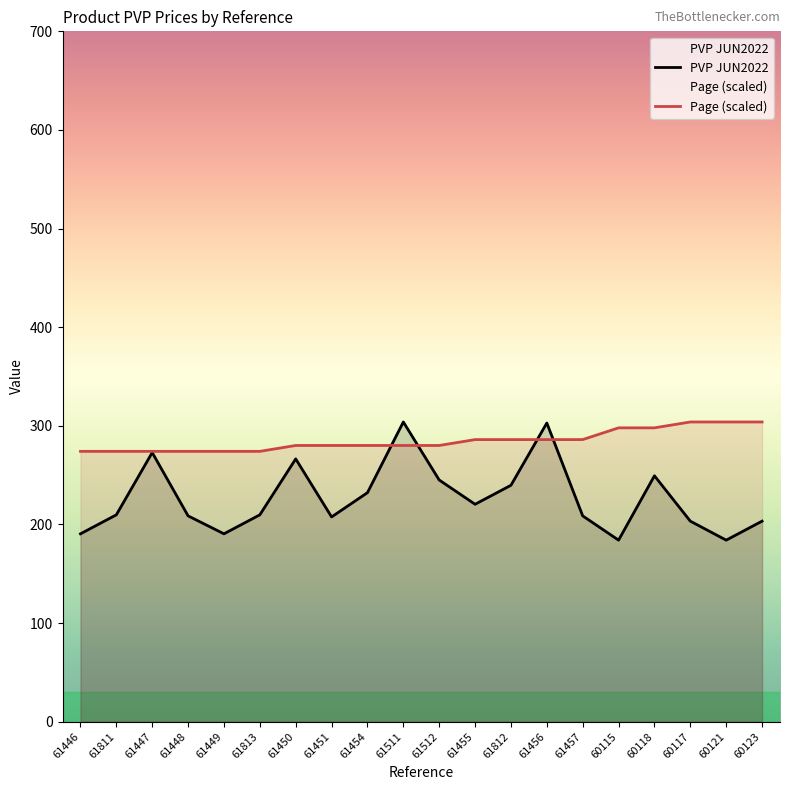

What is the sum of the Page values at 60118 and 60117?

601.8